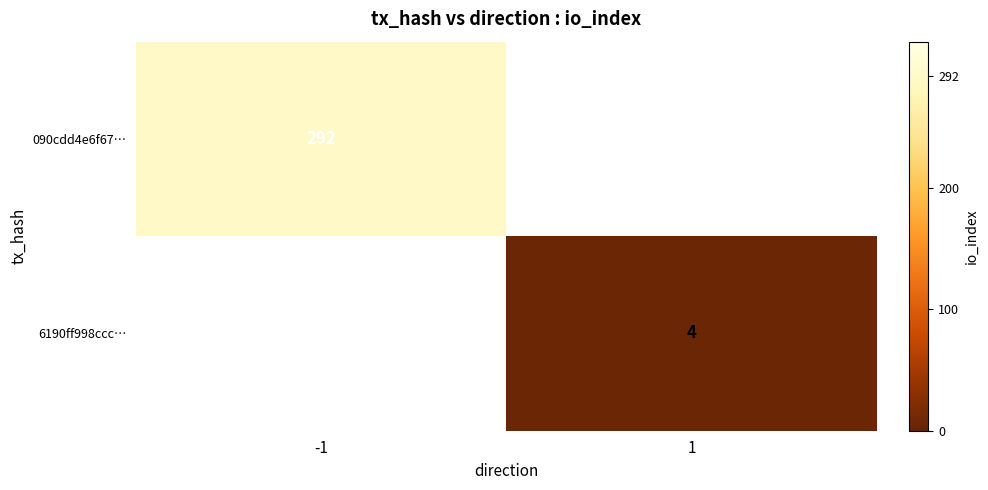

True or false: 090cdd4e6f67… has a value of 292 at -1.

True